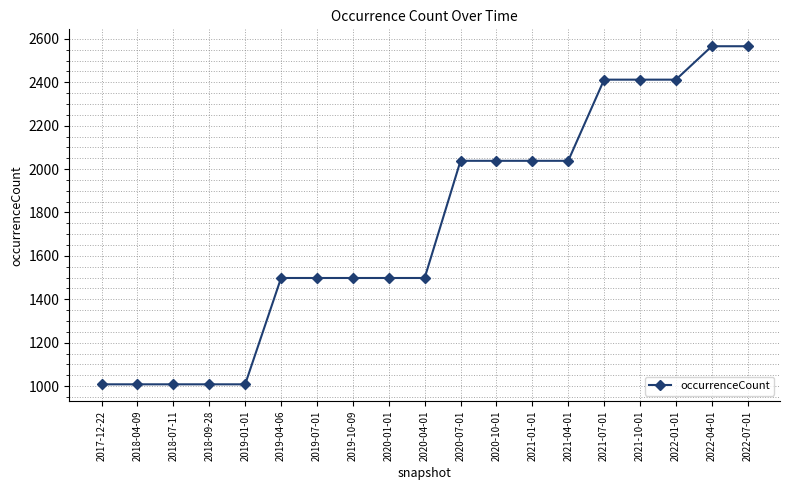

Is it true that the value at 2020-01-01 is 1498?

True